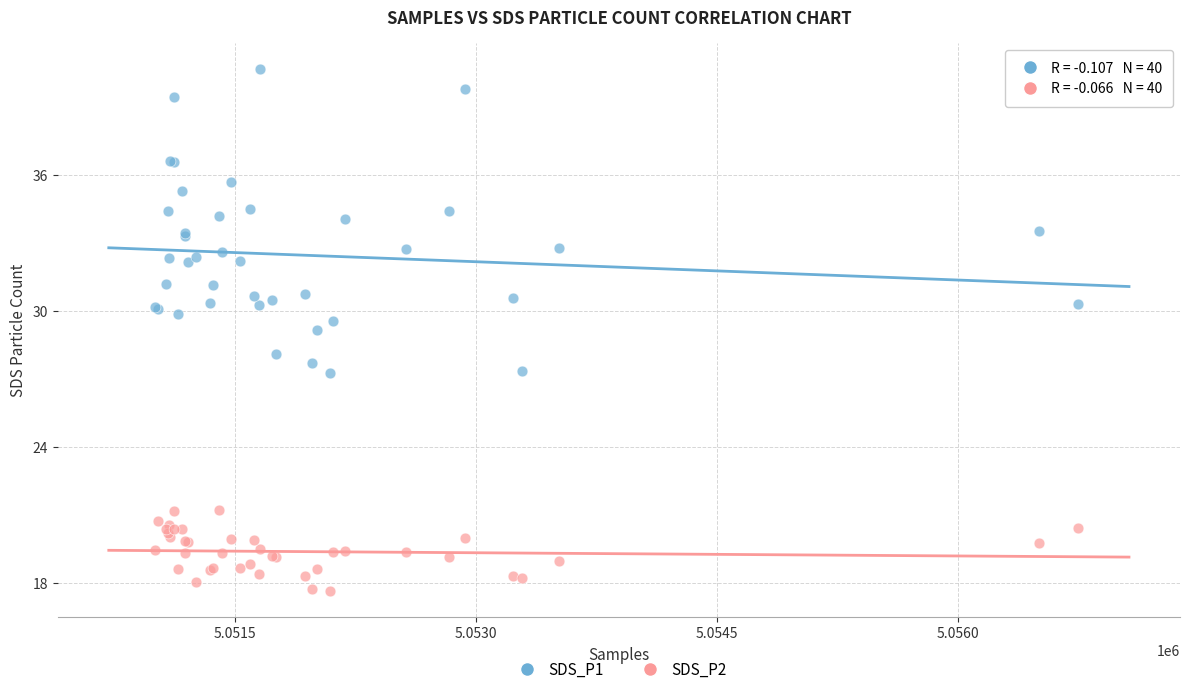

Which series has the widest spread of Y values?

SDS_P1